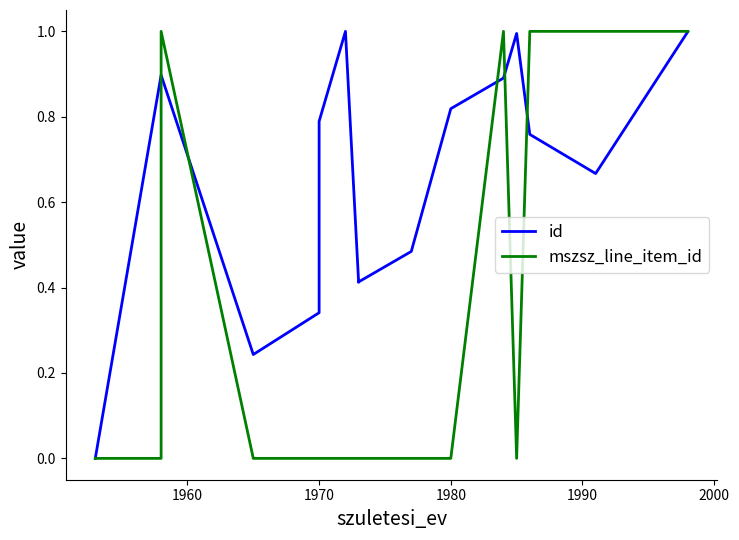

What are all the series names shown in the legend?

id, mszsz_line_item_id